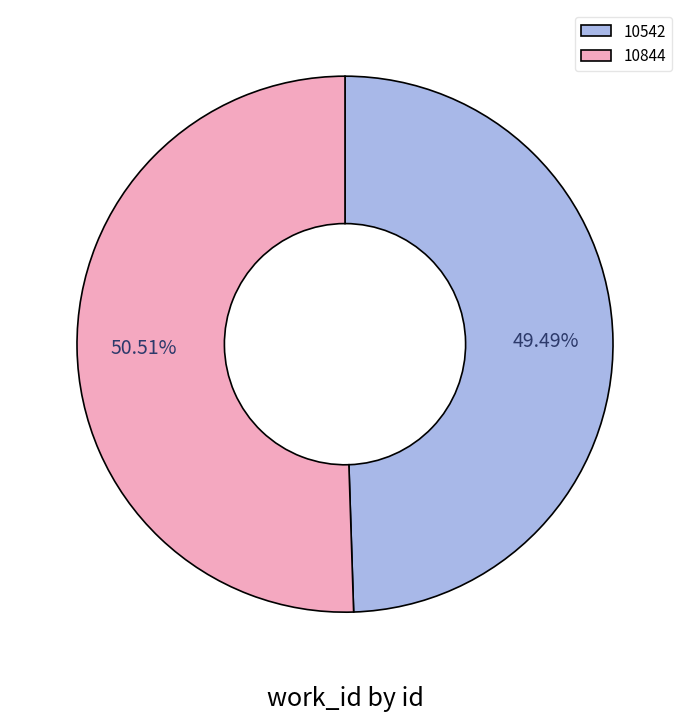

What is the largest slice in the pie chart?

10844